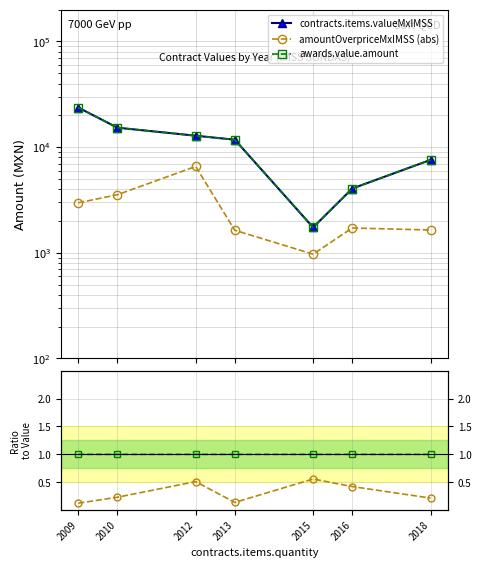

Which series has the largest total across all categories?

awards.value.amount